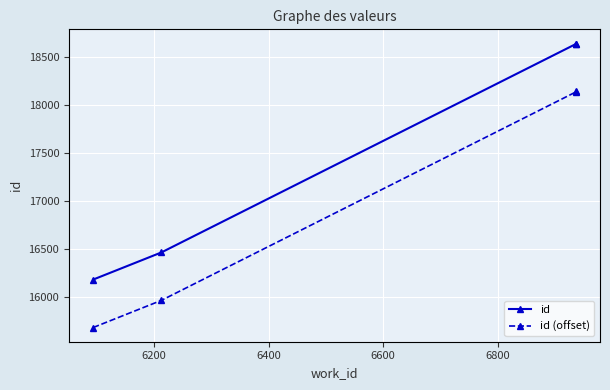

What is the minimum value for id?

16181